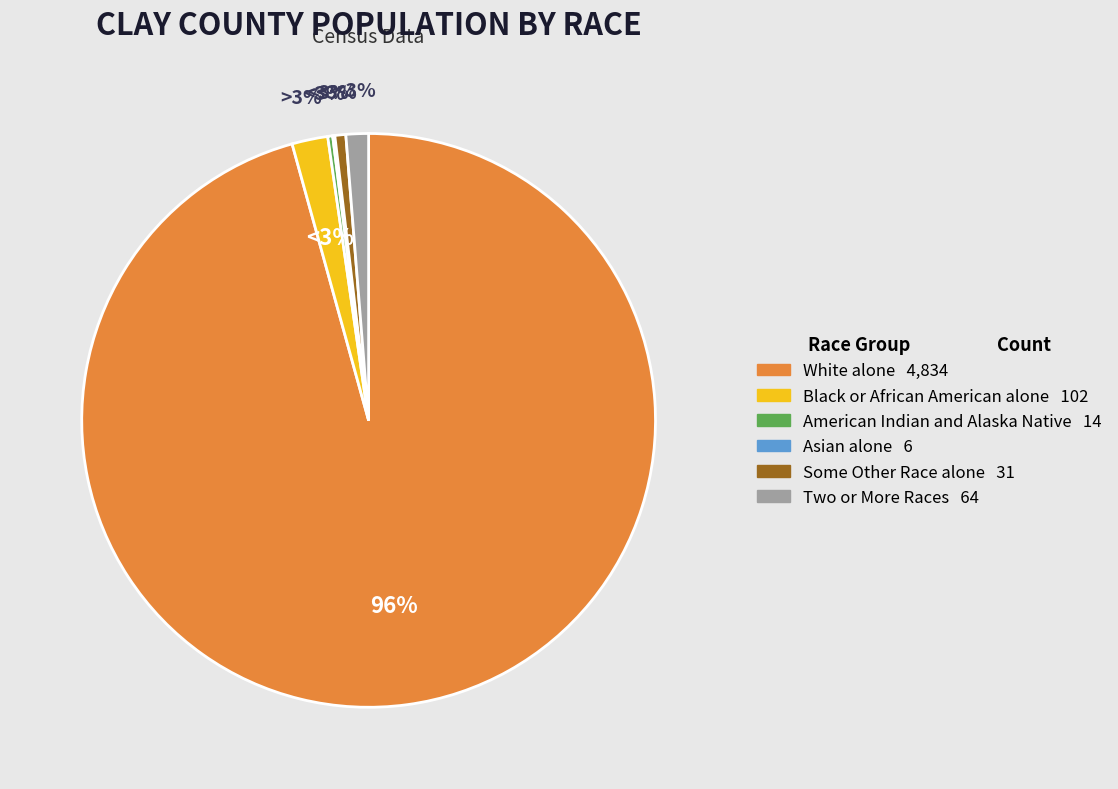

What is the smallest slice in the pie chart?

Asian alone